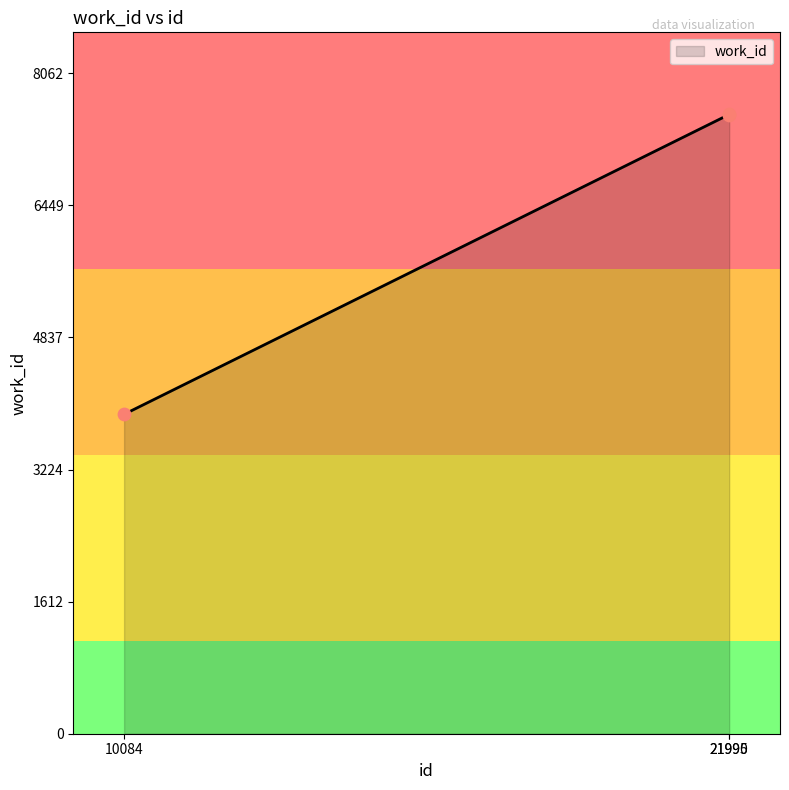

Approximately how many times larger is the value at 21995 compared to 21990?

1.0